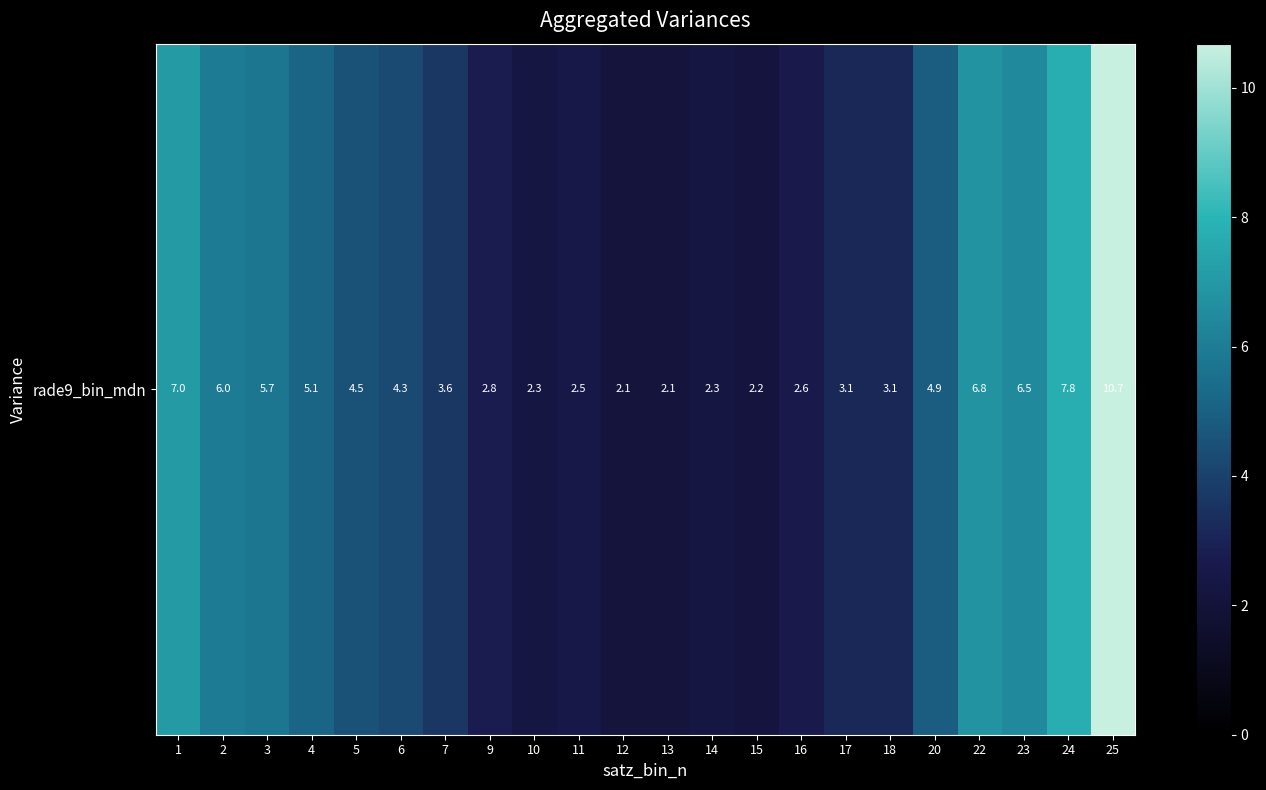

What is the greatest value displayed?

10.7